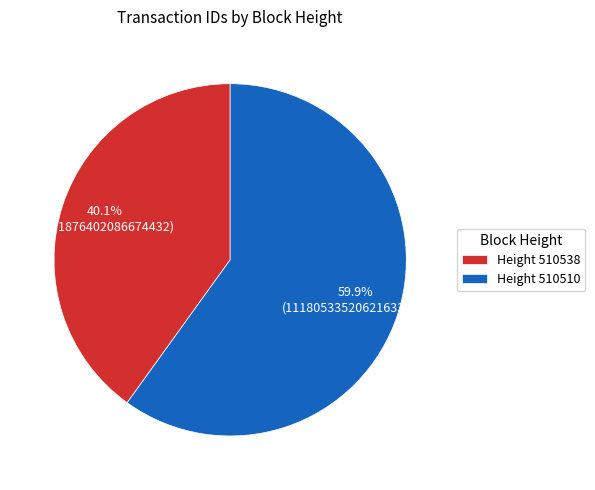

Rank the categories by value from lowest to highest.

Height 510538, Height 510510